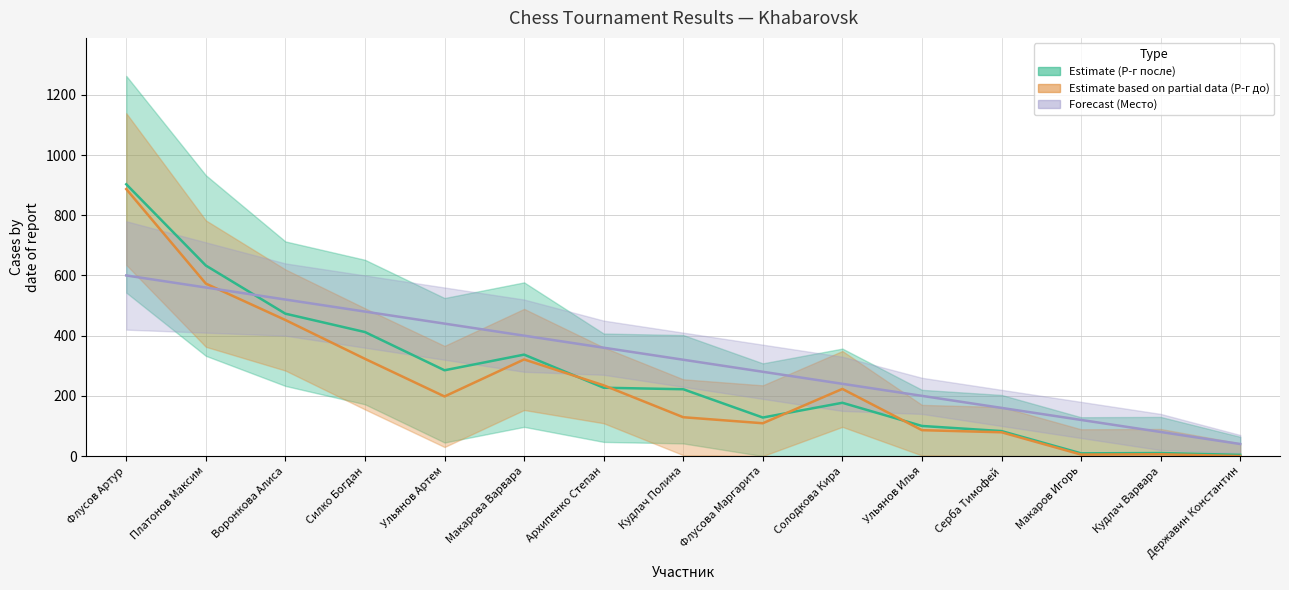

What position from the right is Архипенко Степан?

9